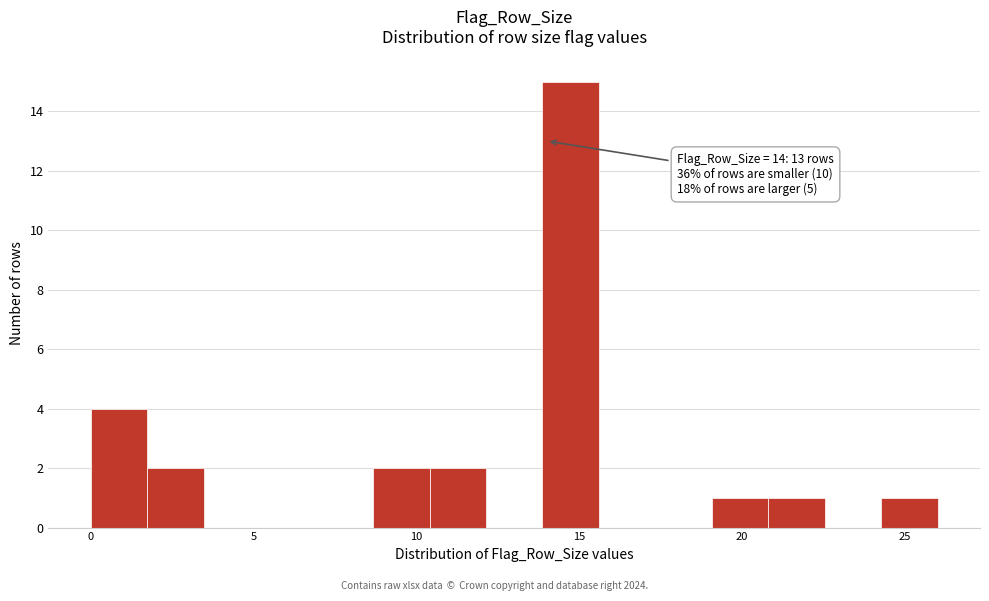

Around what value on the x-axis is the tallest bar? Give the approximate position of its centre, as read against the axis.

14.5